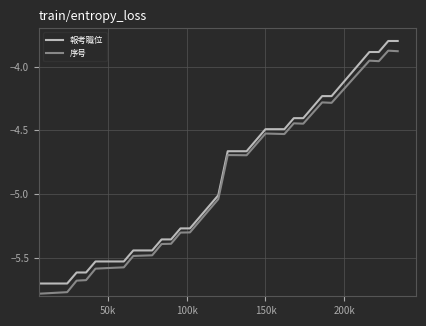

What are all the series names shown in the legend?

報考職位, 序号